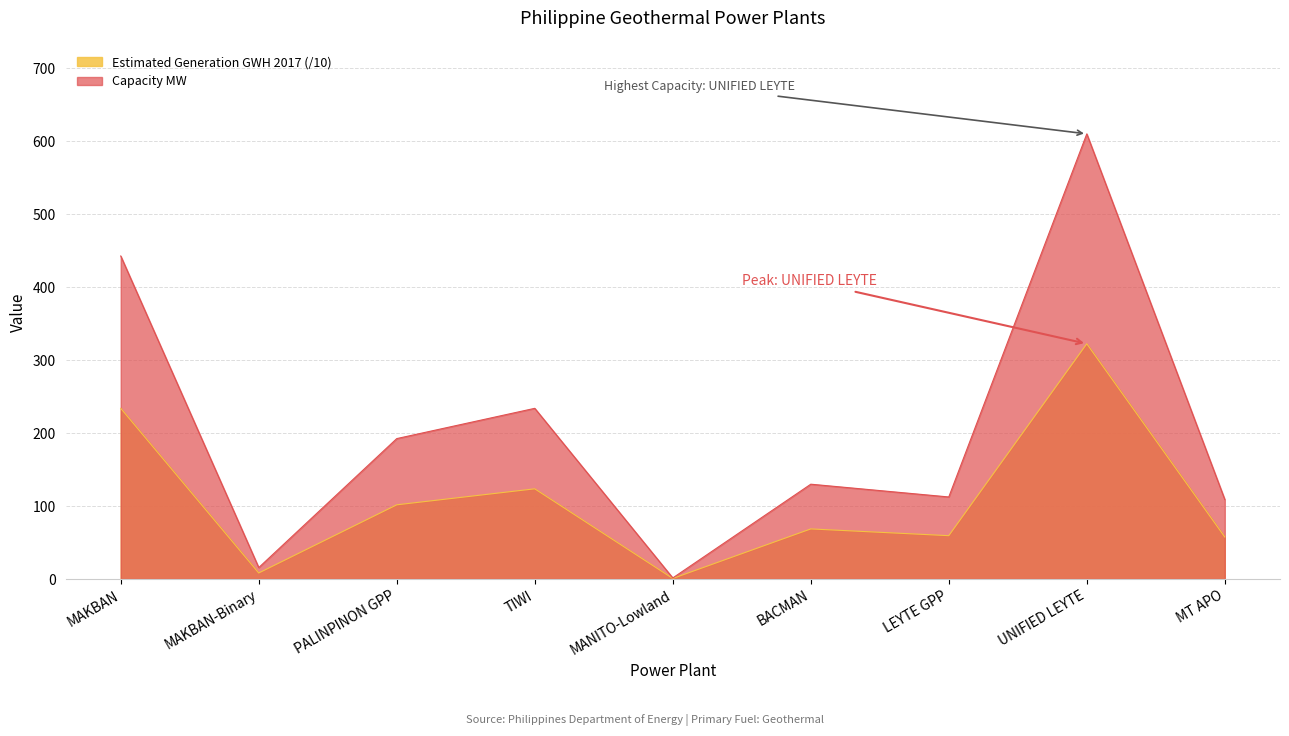

True or false: capacity_mw and estimated_generation_gwh_2017 cross at least once.

False